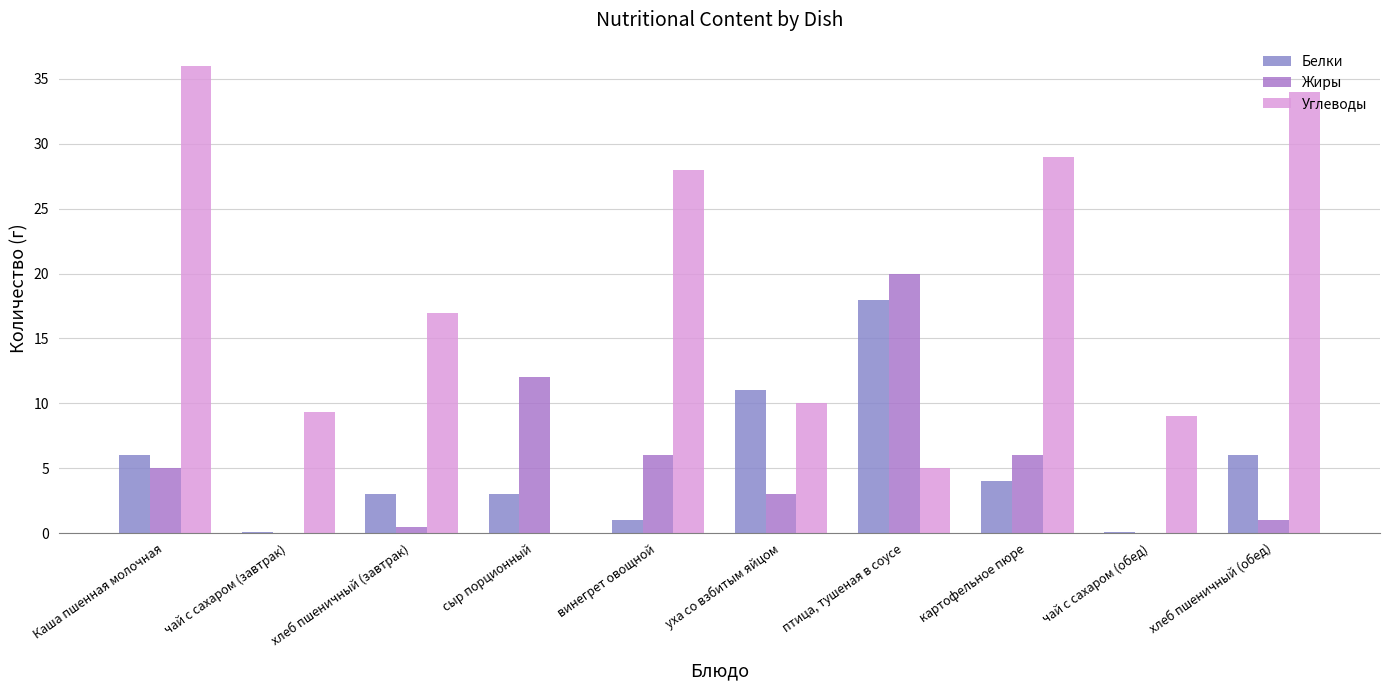

What is the sum of all Жиры values?

53.5